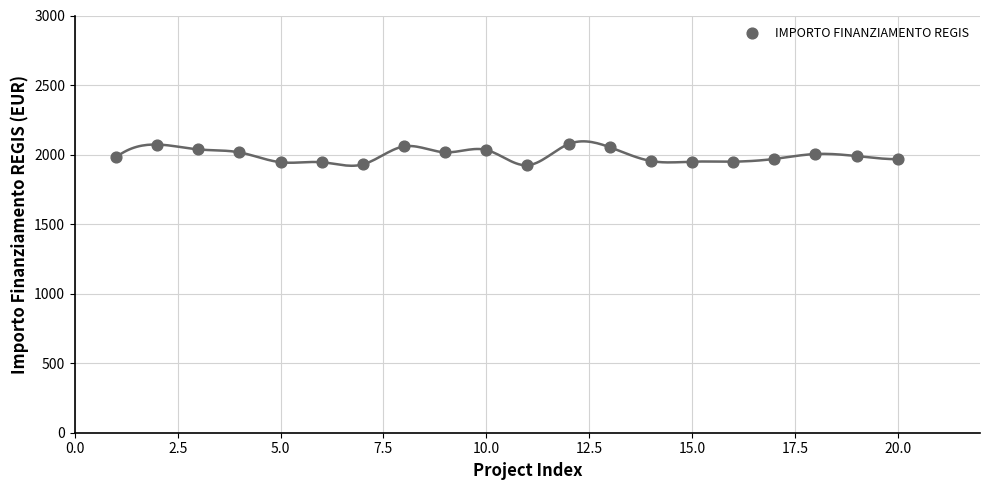

What is the range of X values (max minus min)?

19.0